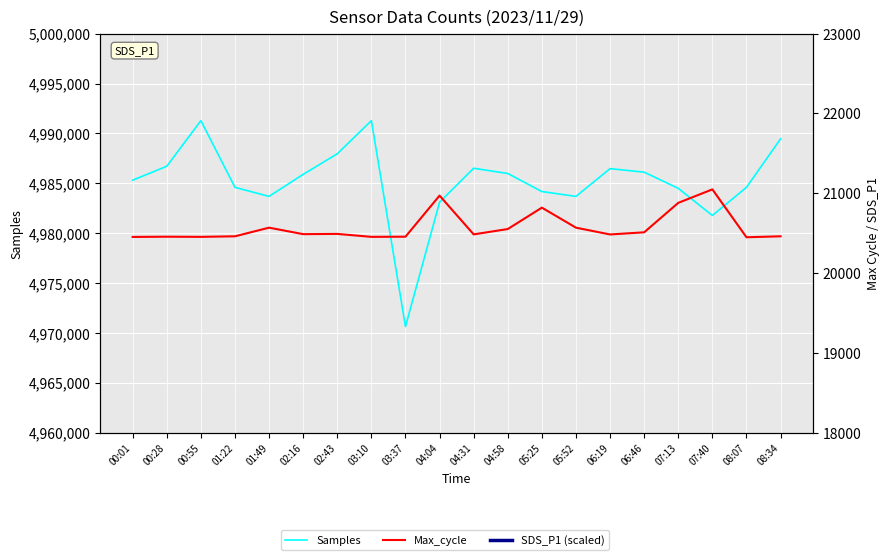

How many values in the SDS_P1 (scaled) series are below 32700?

10